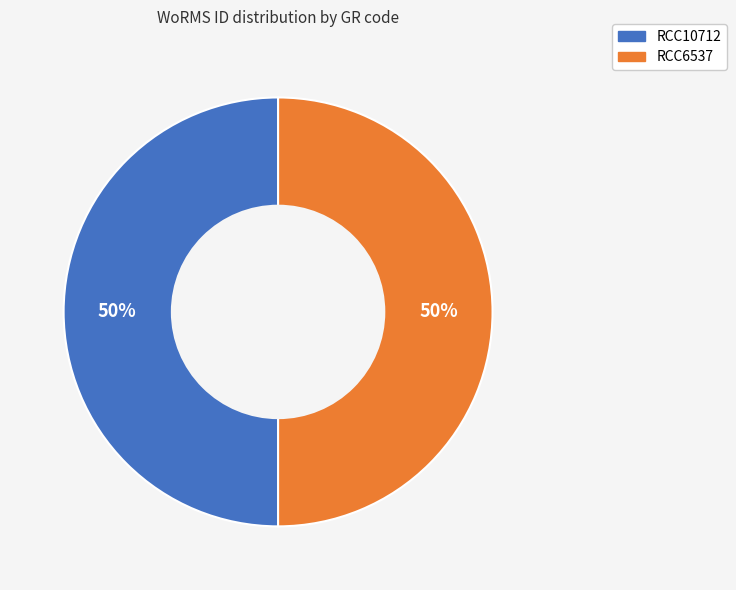

Is the sum of RCC10712 and RCC6537 greater than half?

Yes